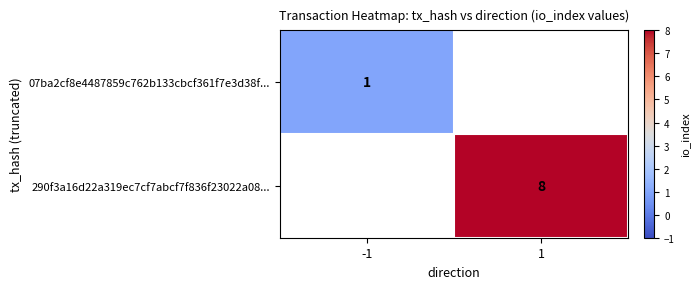

Is it true that 07ba2cf8e4487859c762b133cbcf361f7e3d38f... equals 1 at -1?

True